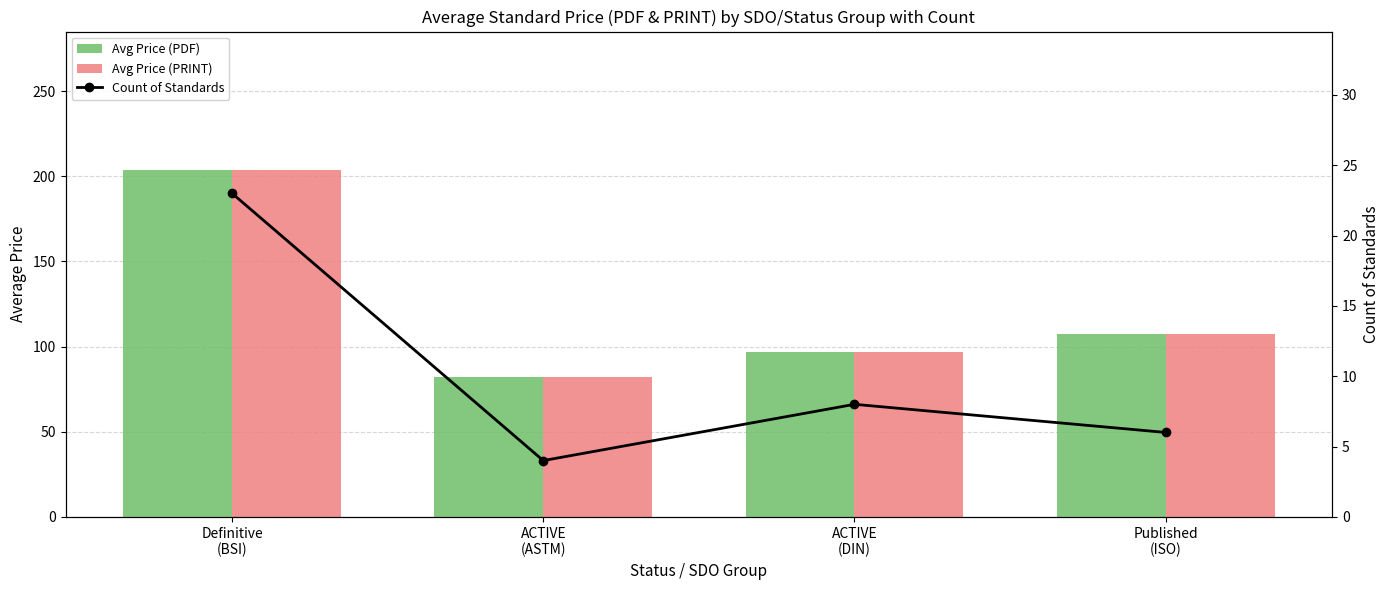

Rank the categories by Avg Price (PRINT) value from highest to lowest.

Definitive
(BSI), Published
(ISO), ACTIVE
(DIN), ACTIVE
(ASTM)